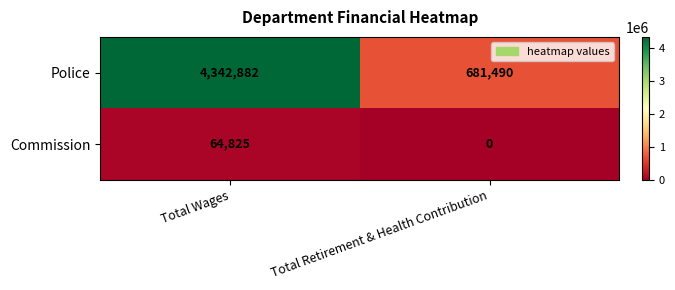

Between Total Wages and Total Retirement & Health Contribution, which series saw the biggest shift?

Police